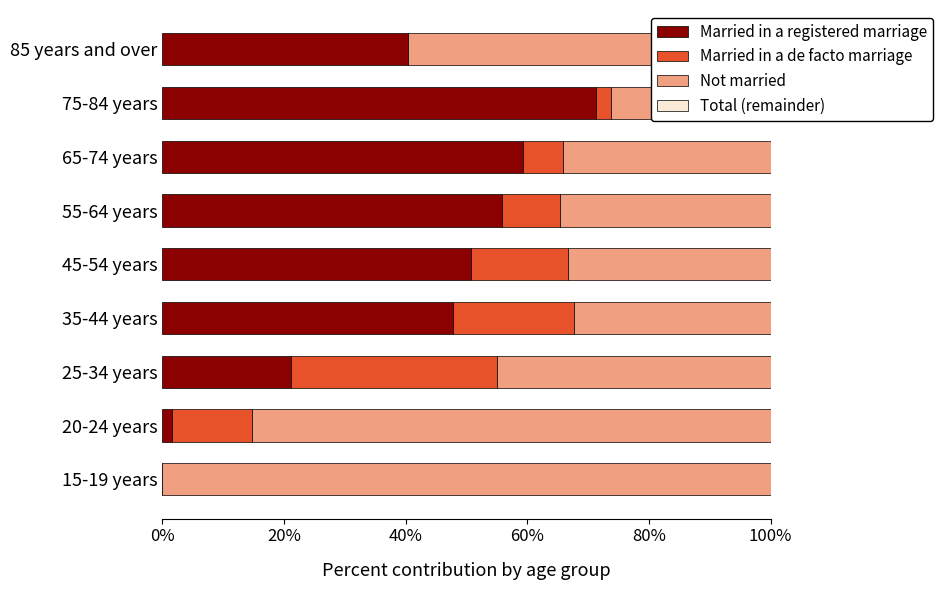

Which series has the largest range (max minus min)?

Not married